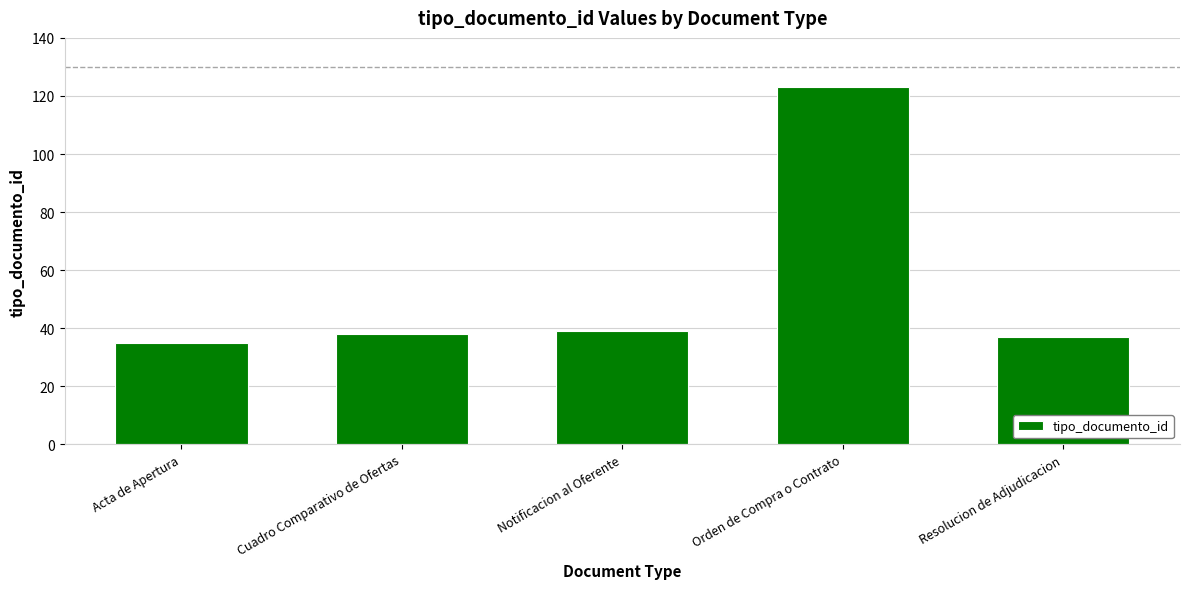

What is the ratio of the value at Cuadro Comparativo de Ofertas to the value at Orden de Compra o Contrato?

0.3